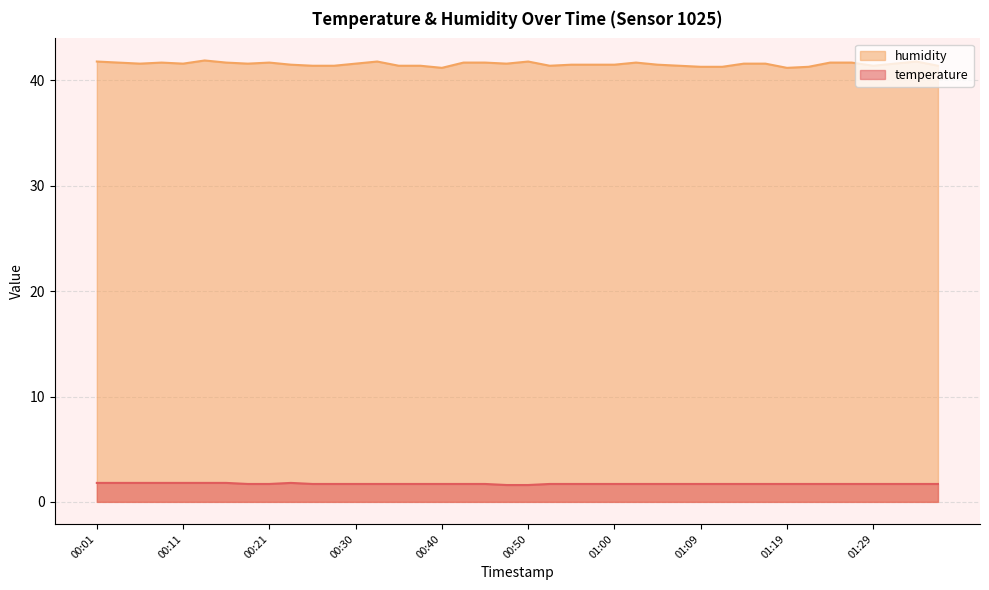

Rank the series at 00:06 from lowest to highest value.

temperature, humidity